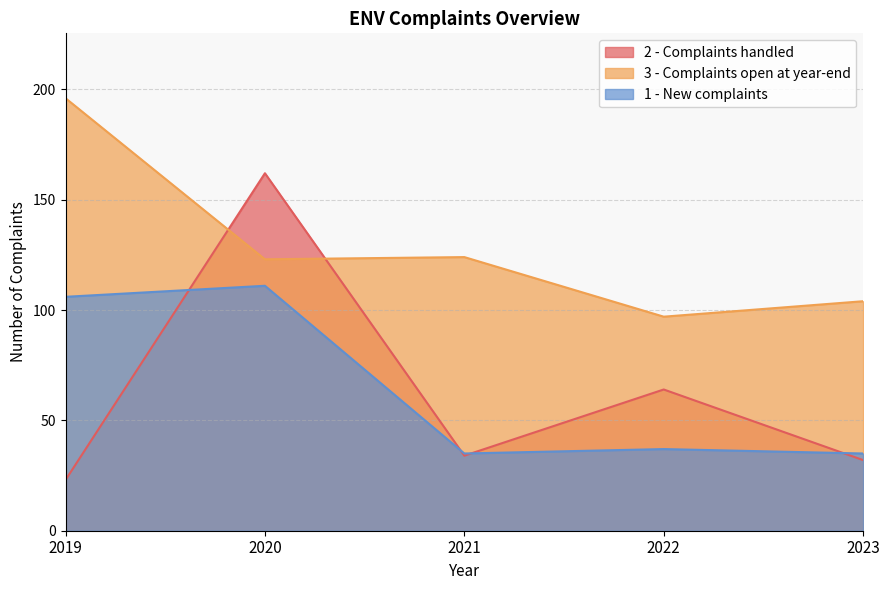

Between 2021 and 2022, which series saw the biggest shift?

2 - Complaints handled